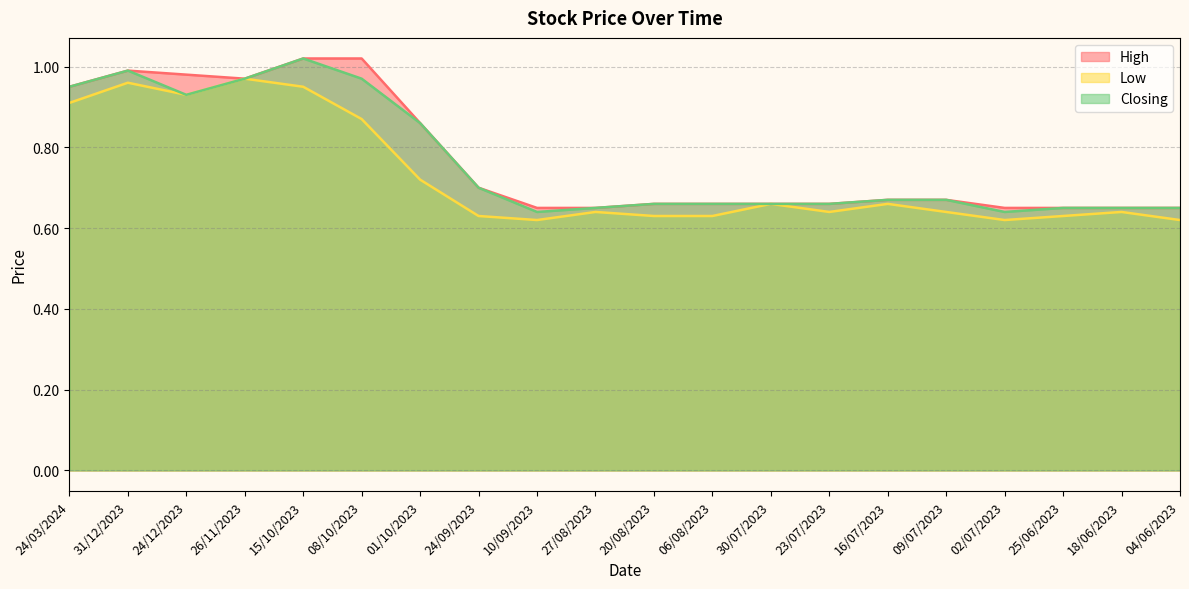

Is it true that Low equals 0.4 at 27/08/2023?

False